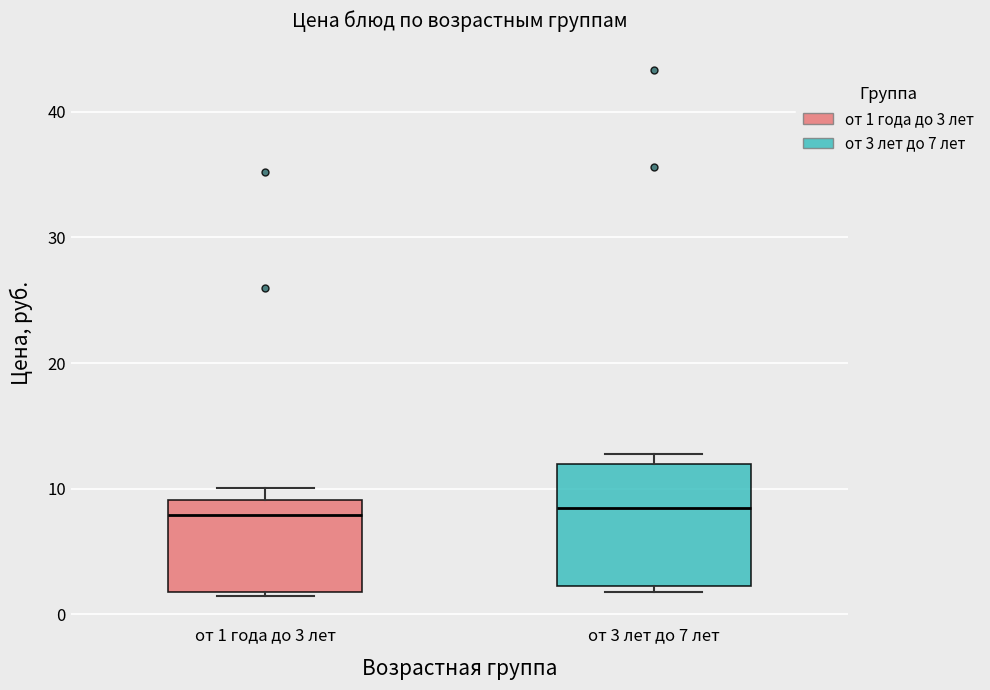

Reading left to right, read every box against the y-axis: the position of its median line, the range the box covers, and the ends of its whiskers. The values are not printed on the chart, so give them approximately, as read against the axis.

от 1 года до 3 лет: median 8, box 2 to 9, whiskers 1 to 10
от 3 лет до 7 лет: median 9, box 2 to 12, whiskers 2 (just below the box's lower edge) to 13